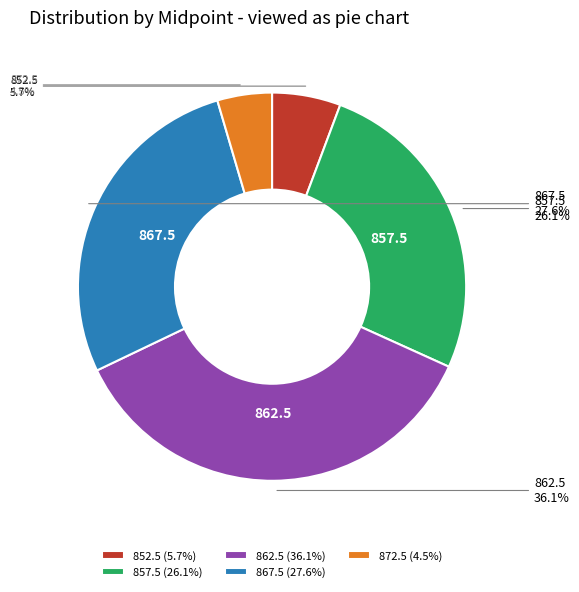

Combined, do 857.5 and 852.5 account for over 50%?

No